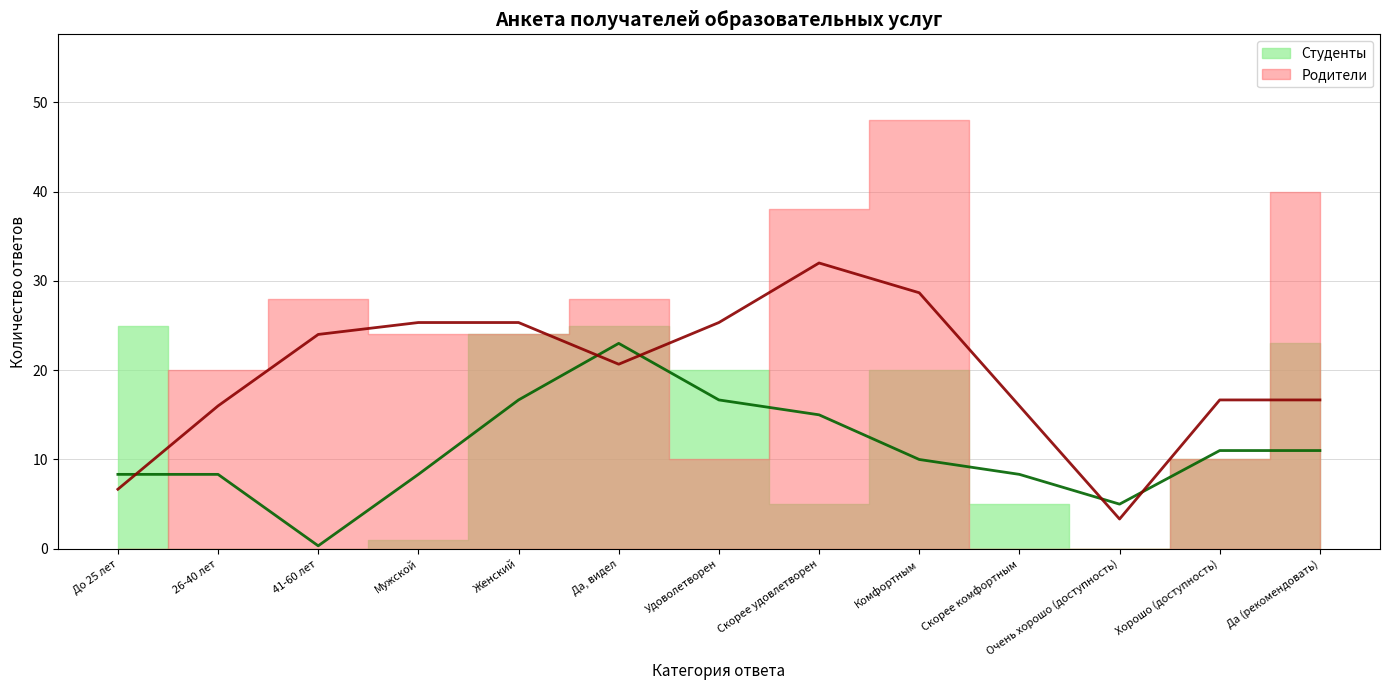

The value of Родители at Мужской is 33. True or false?

False